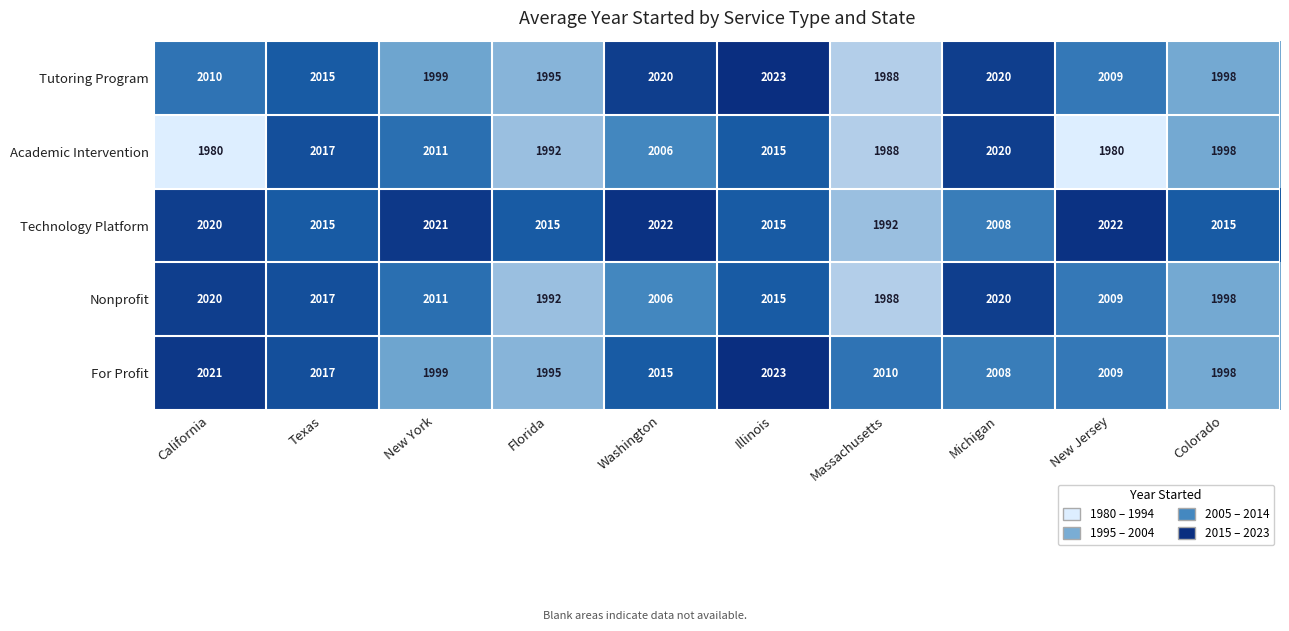

Rank the categories by For Profit value from lowest to highest.

Florida, Colorado, New York, Michigan, New Jersey, Massachusetts, Washington, Texas, California, Illinois